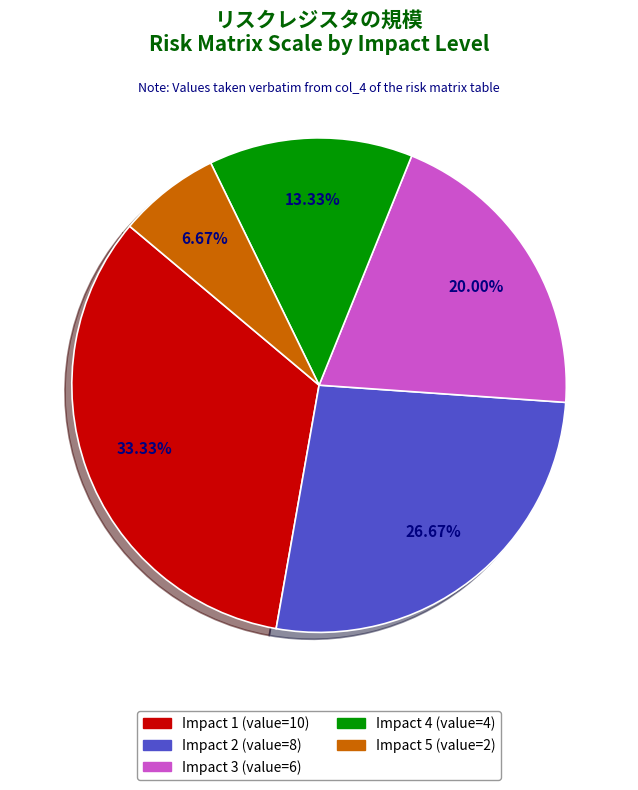

How many slices are in this pie chart?

5